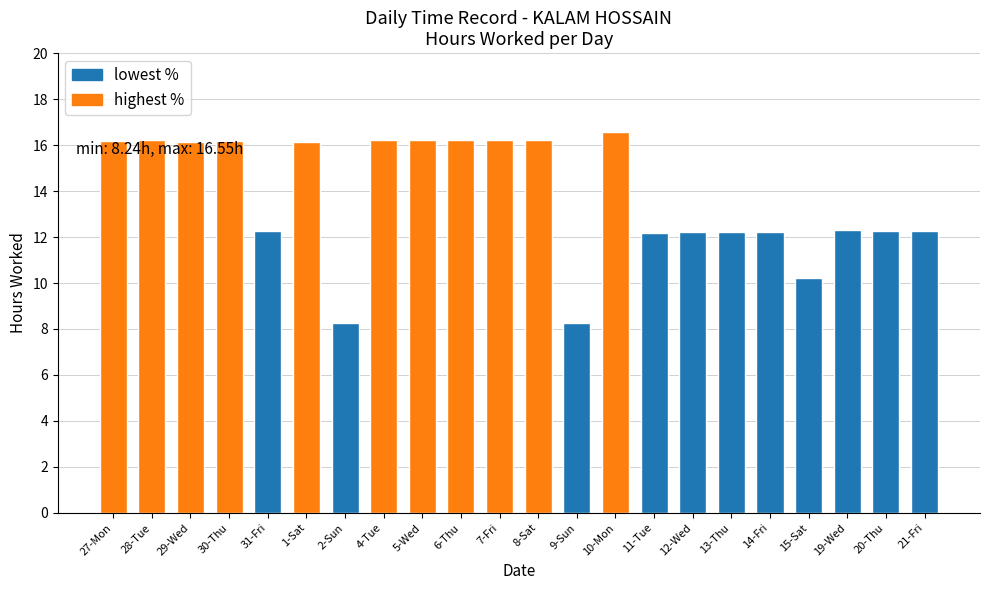

What is the change in value from 7-Fri to 20-Thu?

-4.0